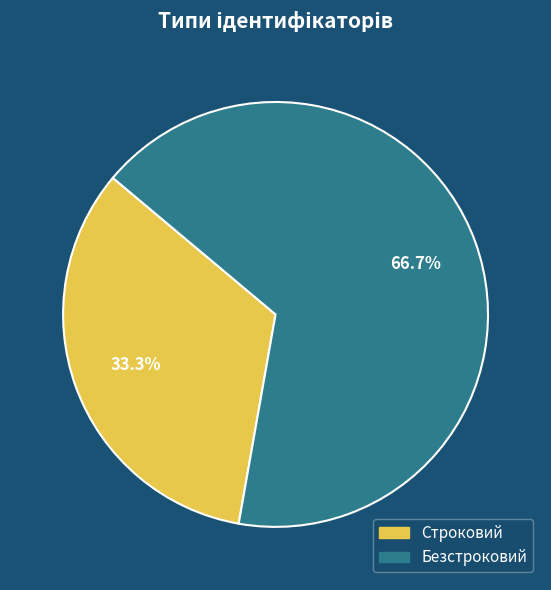

What is the ratio of the value at Строковий to the value at Безстроковий?

0.5